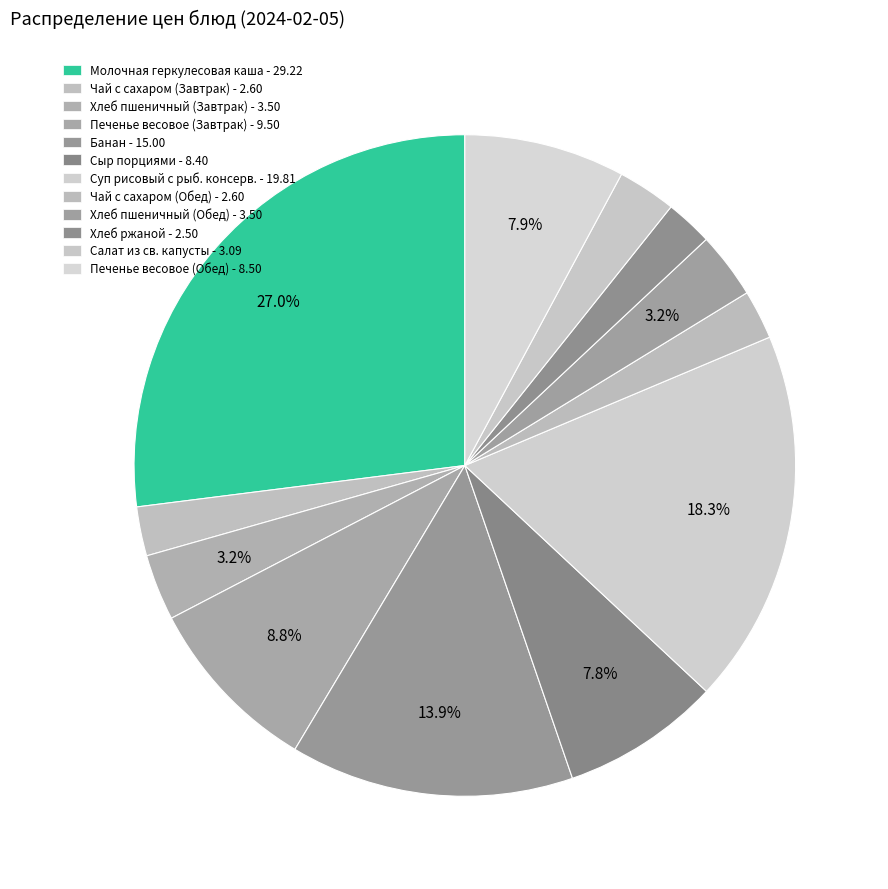

Does Хлеб пшеничный (Завтрак) represent more than half of the total?

No